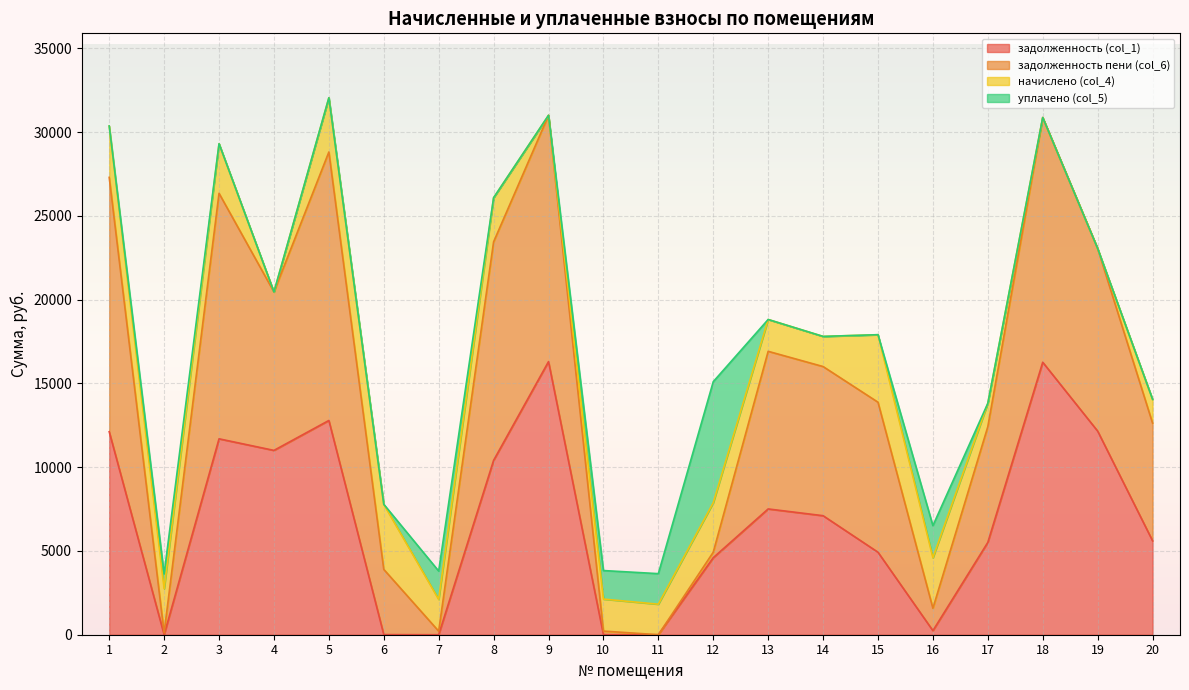

Which series has the largest range (max minus min)?

задолженность пени (col_6)